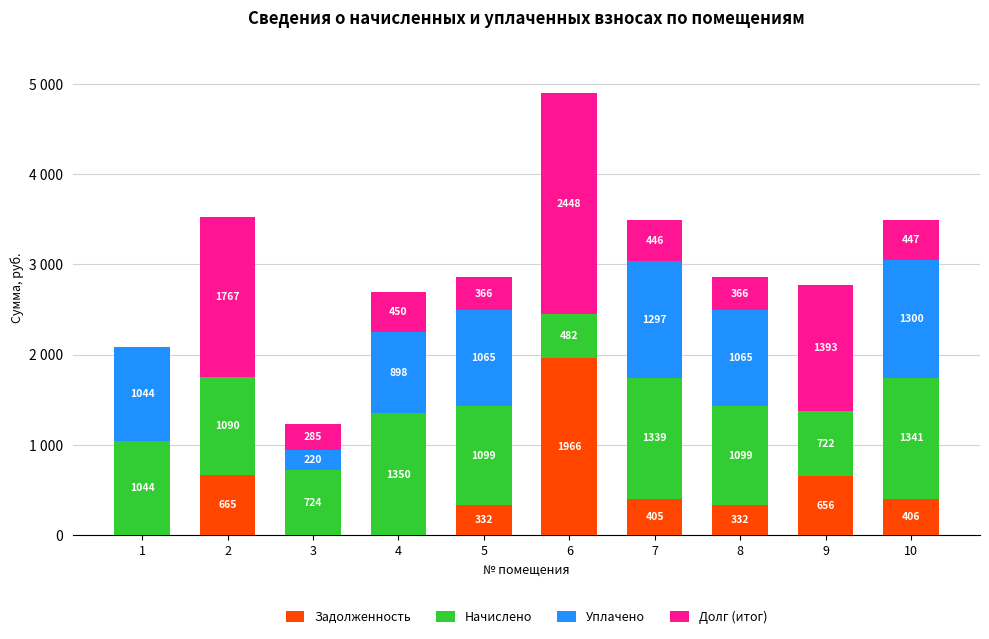

What are all the series names shown in the legend?

Задолженность, Начислено, Уплачено, Долг (итог)